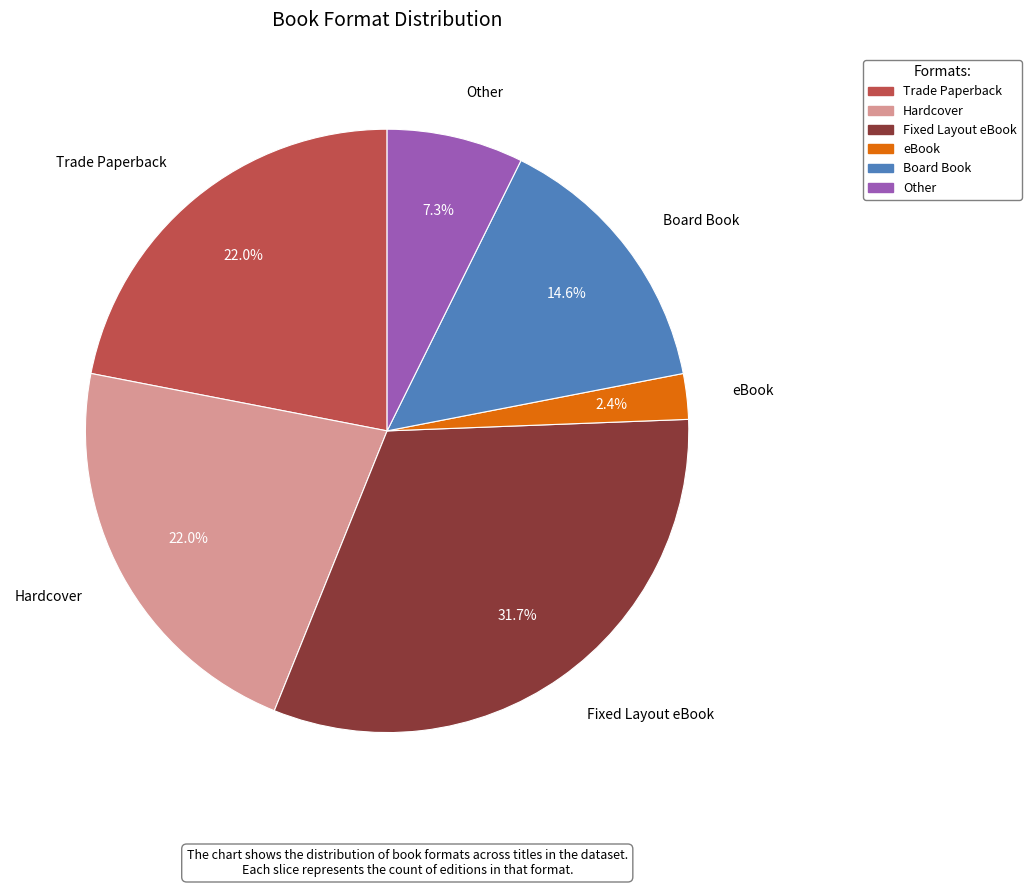

Between Board Book and Other, which is larger?

Board Book